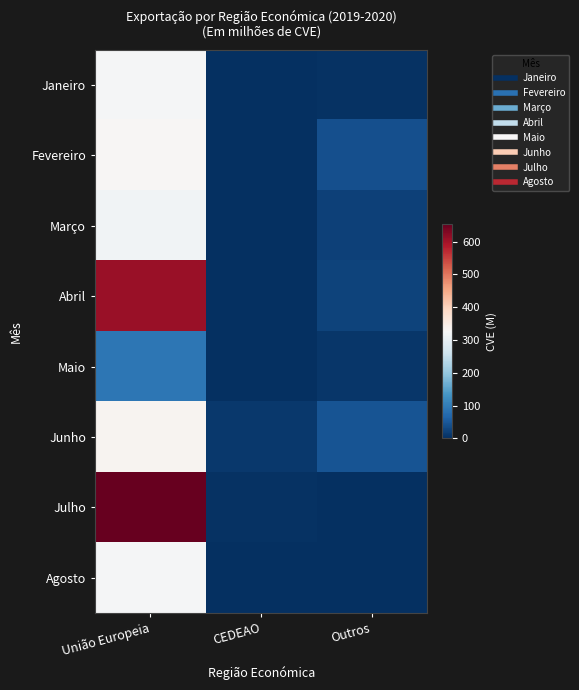

Reading right to left, extract all data points from this chart.

Janeiro: Outros=4.3	CEDEAO=0.9	União Europeia=323.5
Fevereiro: Outros=40.2	CEDEAO=1.8	União Europeia=330.0
Março: Outros=20.6	CEDEAO=0.0	União Europeia=315.4
Abril: Outros=25.2	CEDEAO=1.1	União Europeia=608.6
Maio: Outros=9.9	CEDEAO=0.0	União Europeia=91.4
Junho: Outros=44.4	CEDEAO=11.7	União Europeia=335.6
Julho: Outros=0.3	CEDEAO=3.0	União Europeia=653.3
Agosto: Outros=0.9	CEDEAO=0.0	União Europeia=323.4